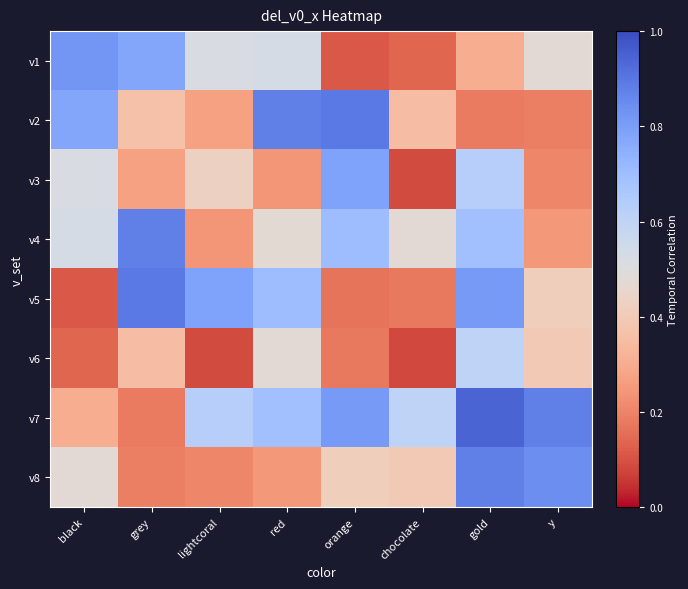

At how many categories does at least one series exceed 0?

8